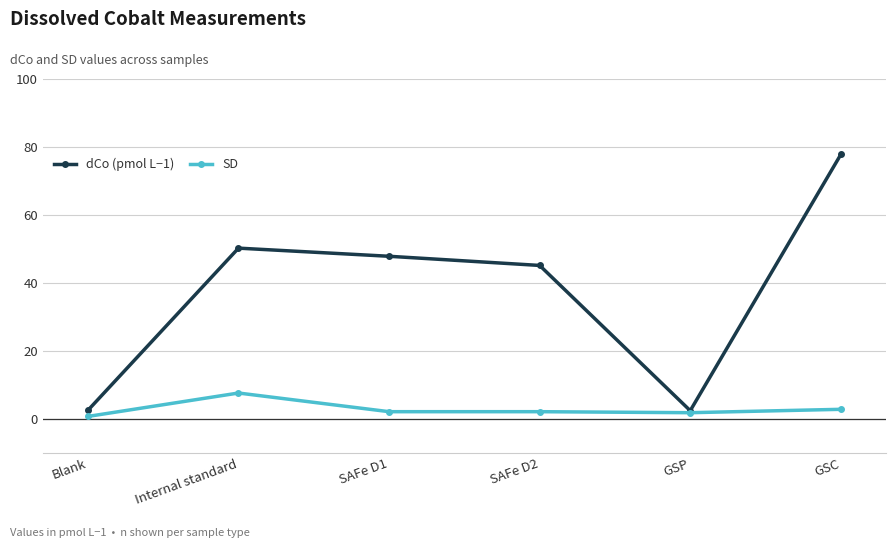

True or false: SD has more than 0 points higher than both neighbors.

True